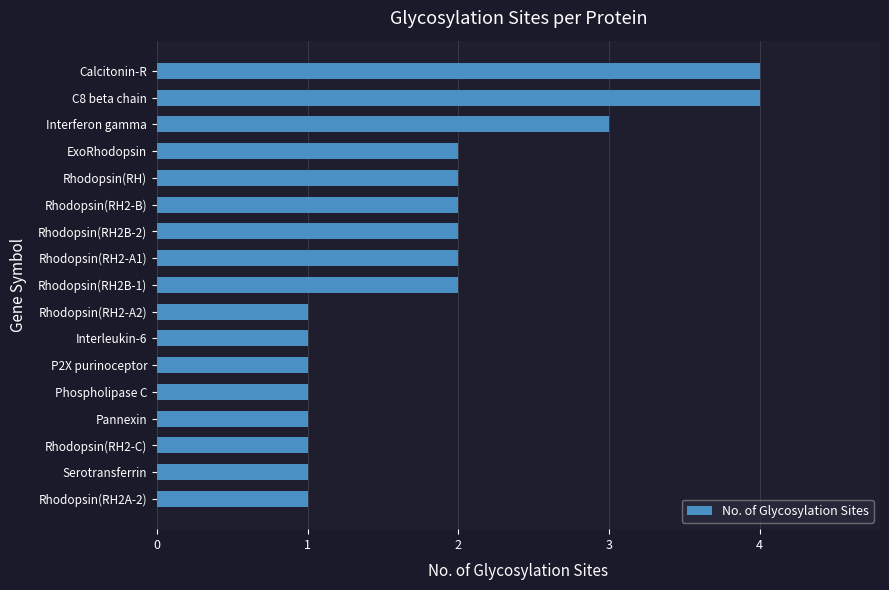

What is the average value?

2